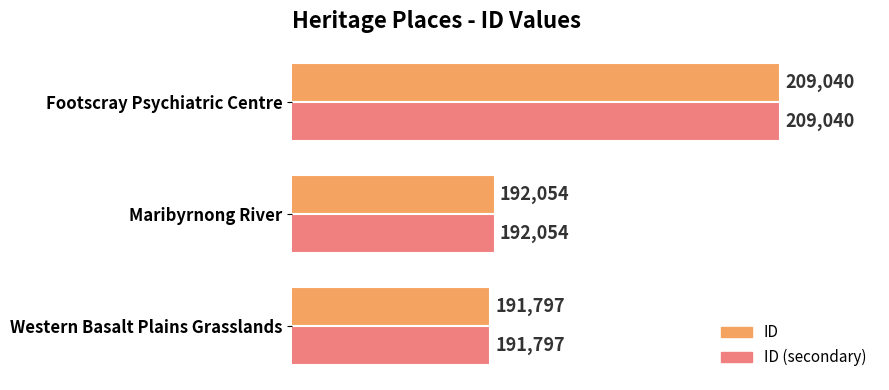

List the labels in order of ID (secondary) value, largest first.

Footscray Psychiatric Centre, Maribyrnong River, Western Basalt Plains Grasslands